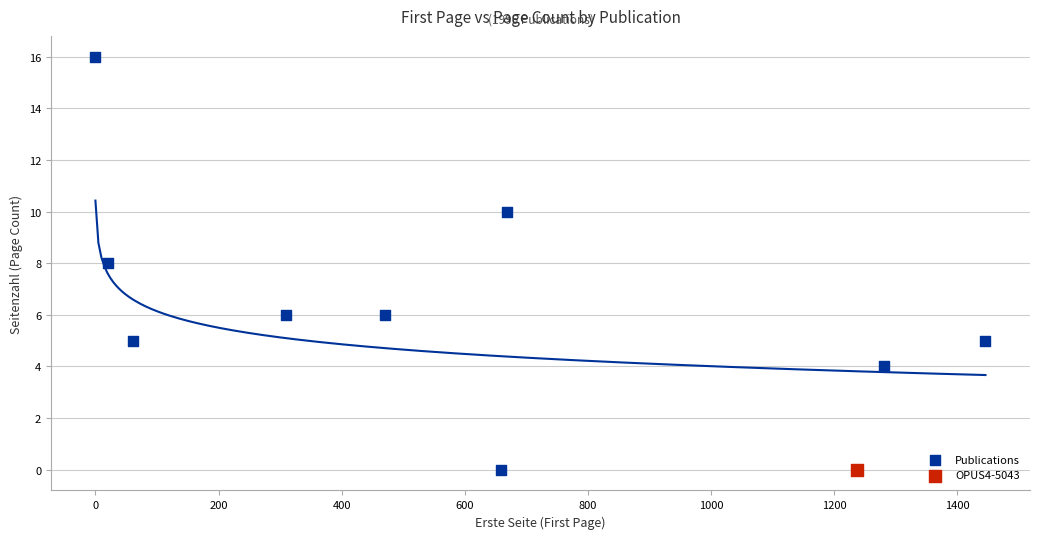

What are all the series names shown in the legend?

Publications, OPUS4-5043